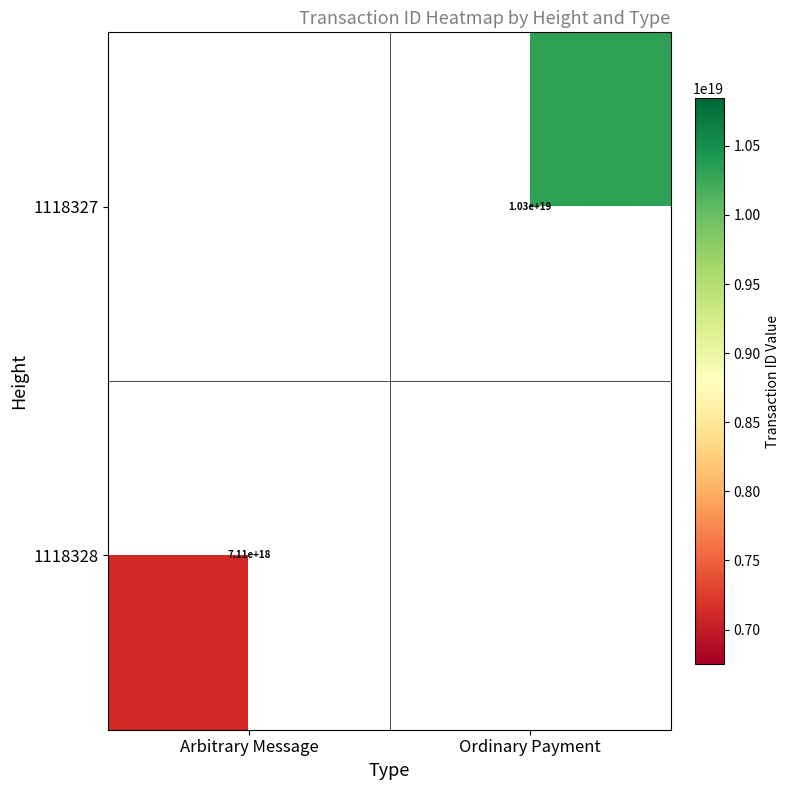

True or false: 1118327 has a value of 6619226350261256192 at Ordinary Payment.

False